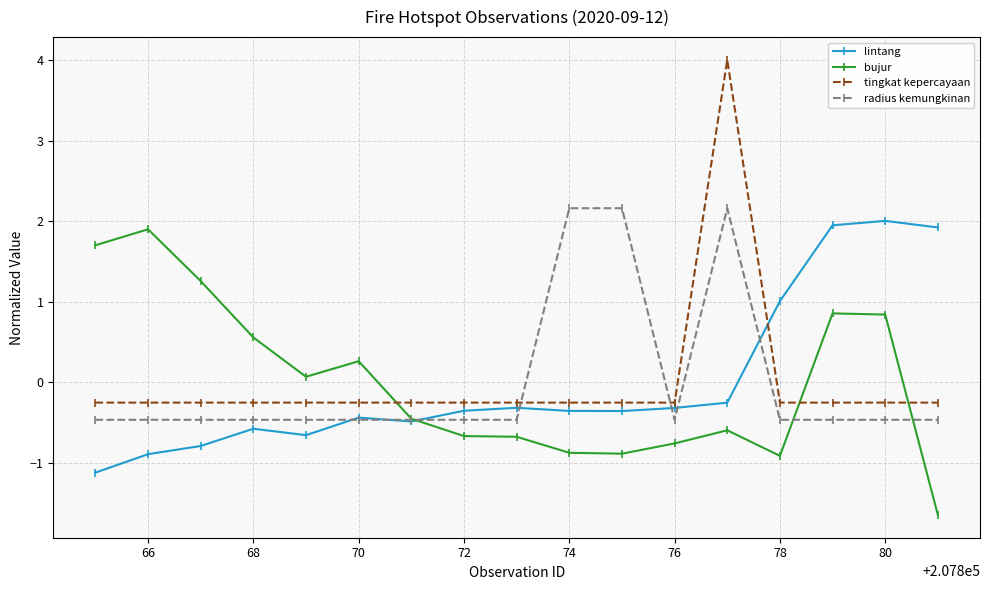

Which series has the largest range (max minus min)?

tingkat kepercayaan